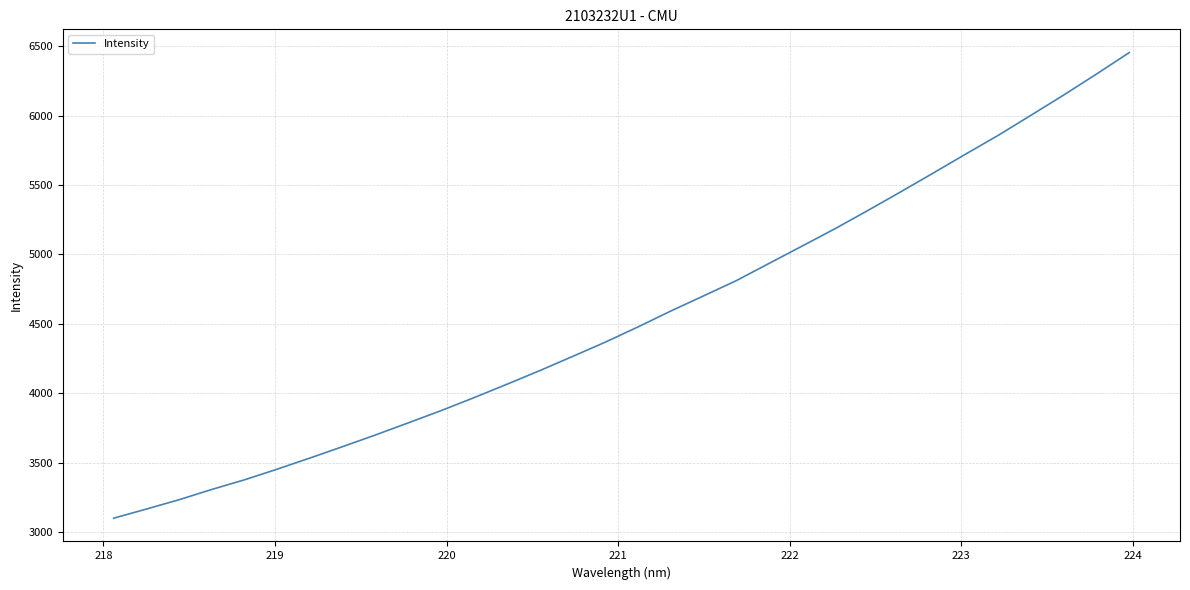

What is the maximum value shown in the chart?

6453.3